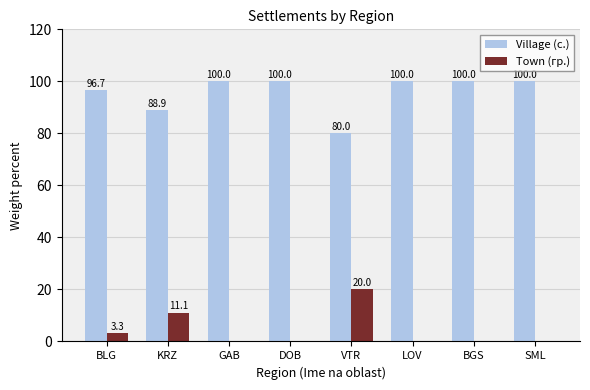

Reading left to right, what are all the values shown in this chart?

Village (с.): BLG=96.7	KRZ=88.9	GAB=100.0	DOB=100.0	VTR=80.0	LOV=100.0	BGS=100.0	SML=100.0
Town (гр.): BLG=3.3	KRZ=11.1	GAB=0.0	DOB=0.0	VTR=20.0	LOV=0.0	BGS=0.0	SML=0.0